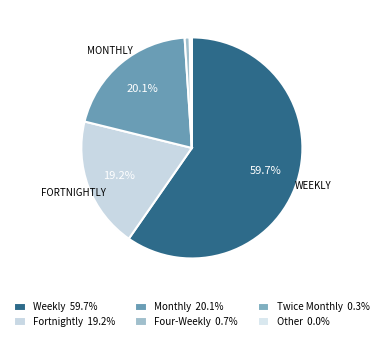

How many slices are in this pie chart?

6